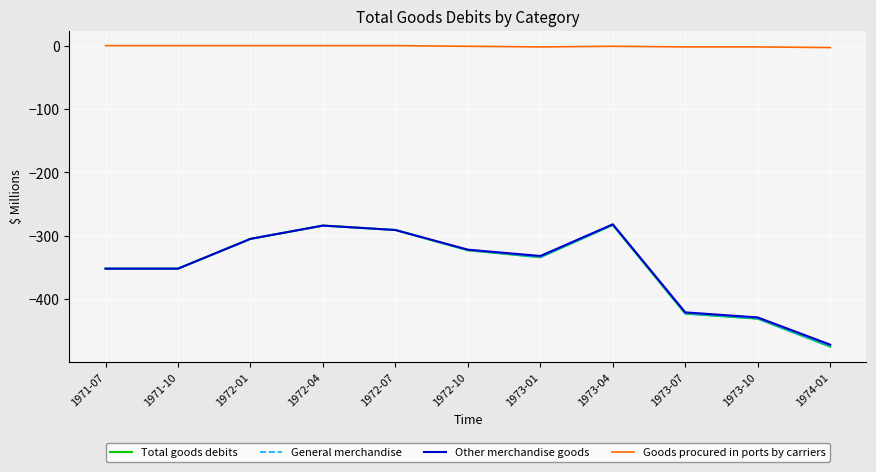

How many interior local valleys does the General merchandise series have?

1